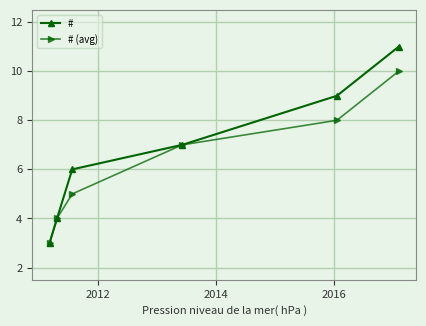

List the series in order of their overall mean, lowest first.

# (avg), #